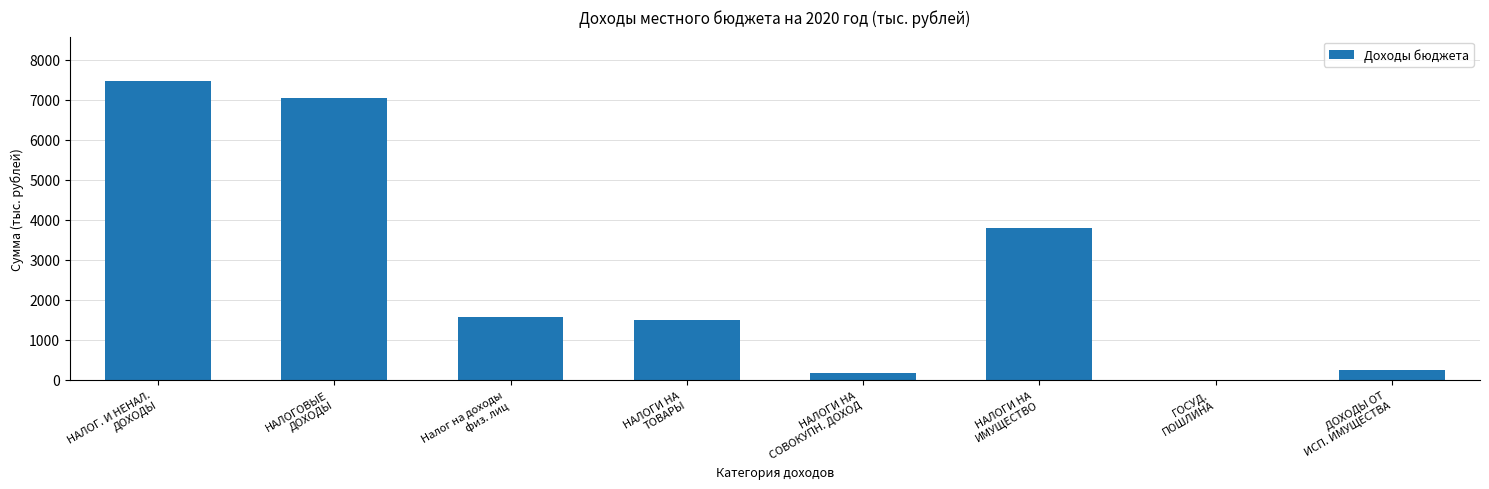

What is the difference between the values at НАЛОГ. И НЕНАЛ.
ДОХОДЫ and НАЛОГИ НА
ИМУЩЕСТВО?

3669.9